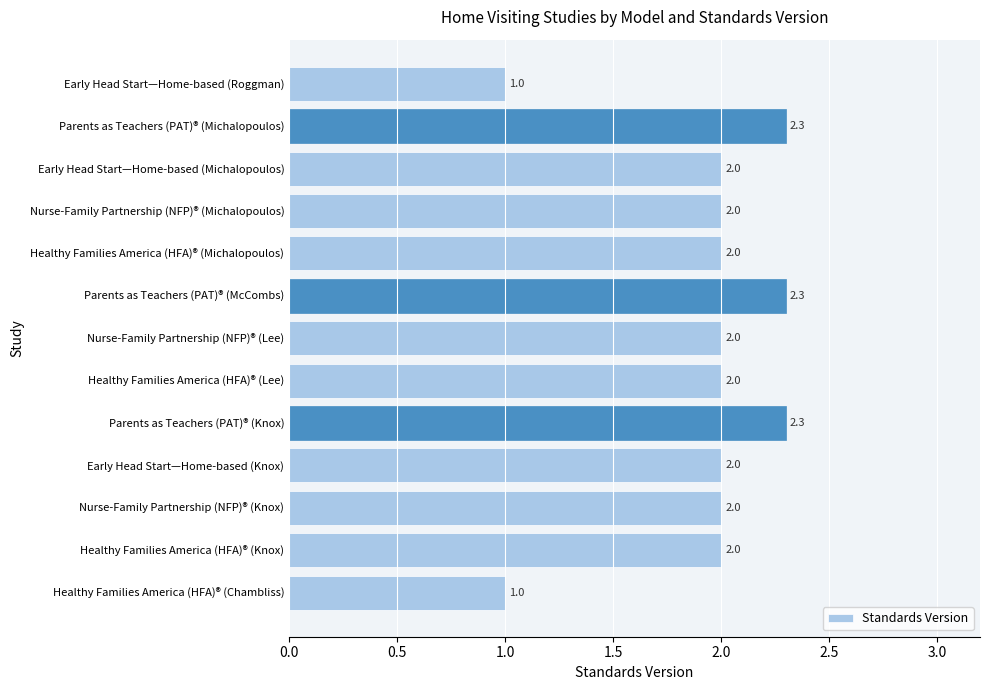

Reading bottom to top, what are all the values shown in this chart?

Healthy Families America (HFA)® (Chambliss)=1.0	Healthy Families America (HFA)® (Knox)=2.0	Nurse-Family Partnership (NFP)® (Knox)=2.0	Early Head Start—Home-based (Knox)=2.0	Parents as Teachers (PAT)® (Knox)=2.3	Healthy Families America (HFA)® (Lee)=2.0	Nurse-Family Partnership (NFP)® (Lee)=2.0	Parents as Teachers (PAT)® (McCombs)=2.3	Healthy Families America (HFA)® (Michalopoulos)=2.0	Nurse-Family Partnership (NFP)® (Michalopoulos)=2.0	Early Head Start—Home-based (Michalopoulos)=2.0	Parents as Teachers (PAT)® (Michalopoulos)=2.3	Early Head Start—Home-based (Roggman)=1.0